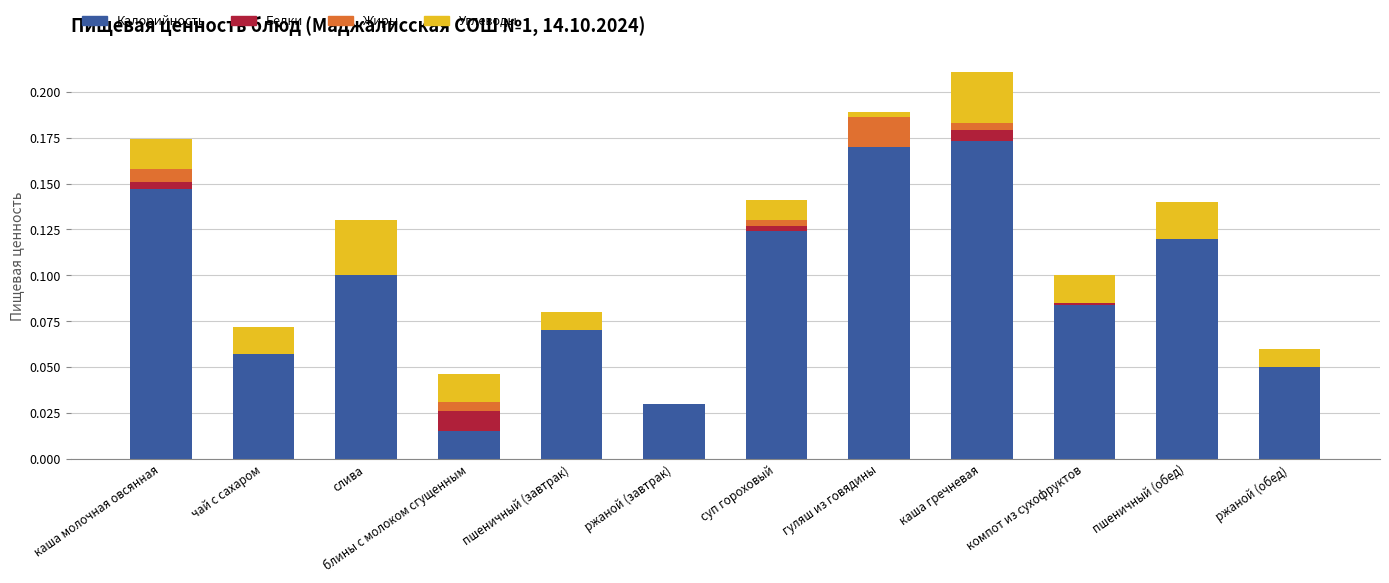

True or false: Калорийность has a value of 0.2 at слива.

False